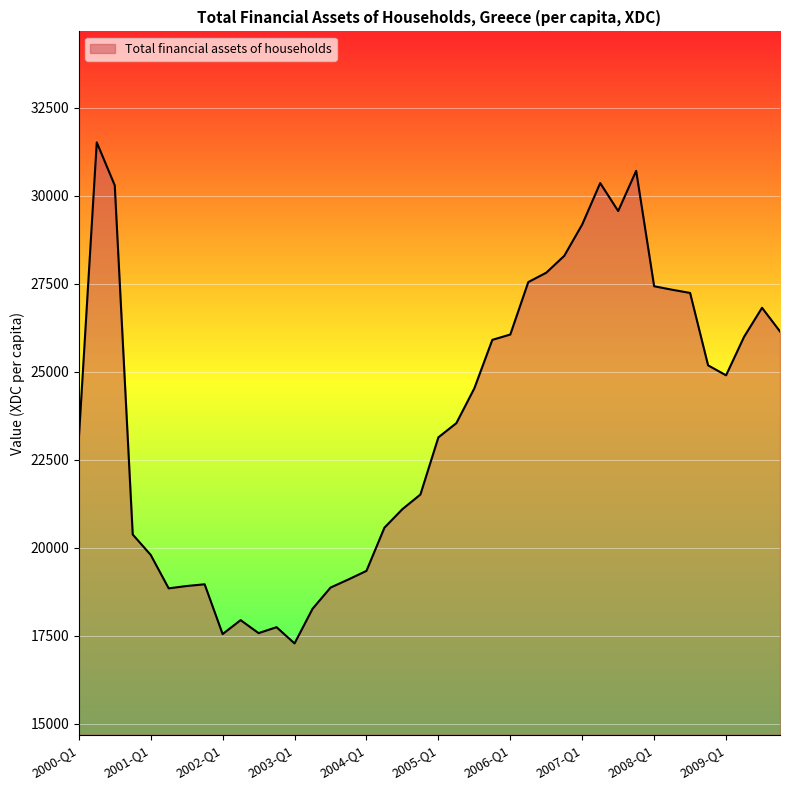

What is the maximum value shown in the chart?

31523.3